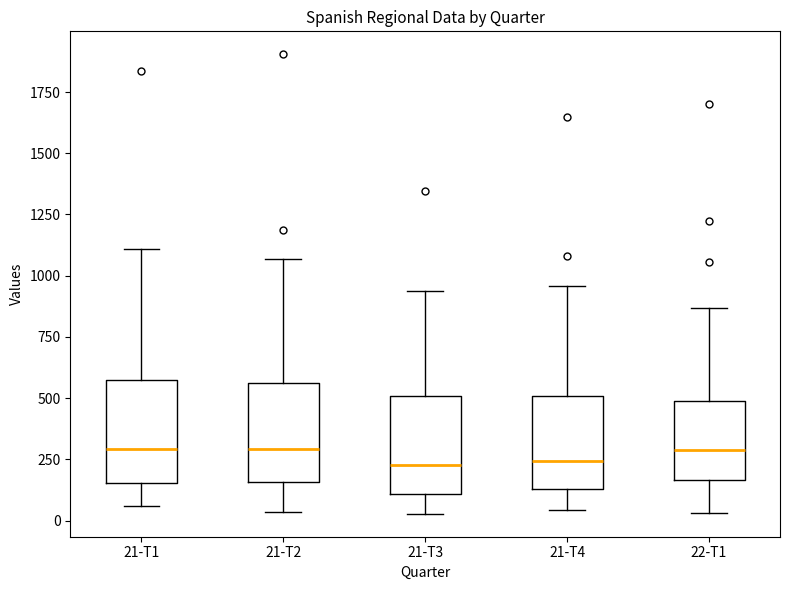

Where is the lower edge of the box for 21-T3 on the y-axis? The values are not printed on the chart, so give them approximately, as read against the axis.

100